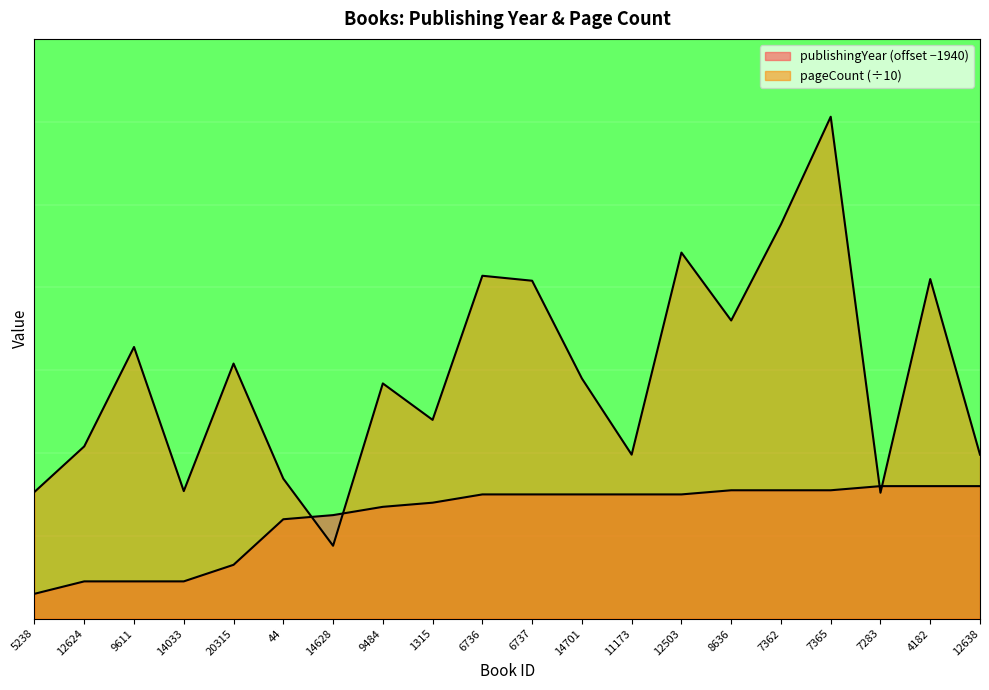

What position from the right is 1315?

12